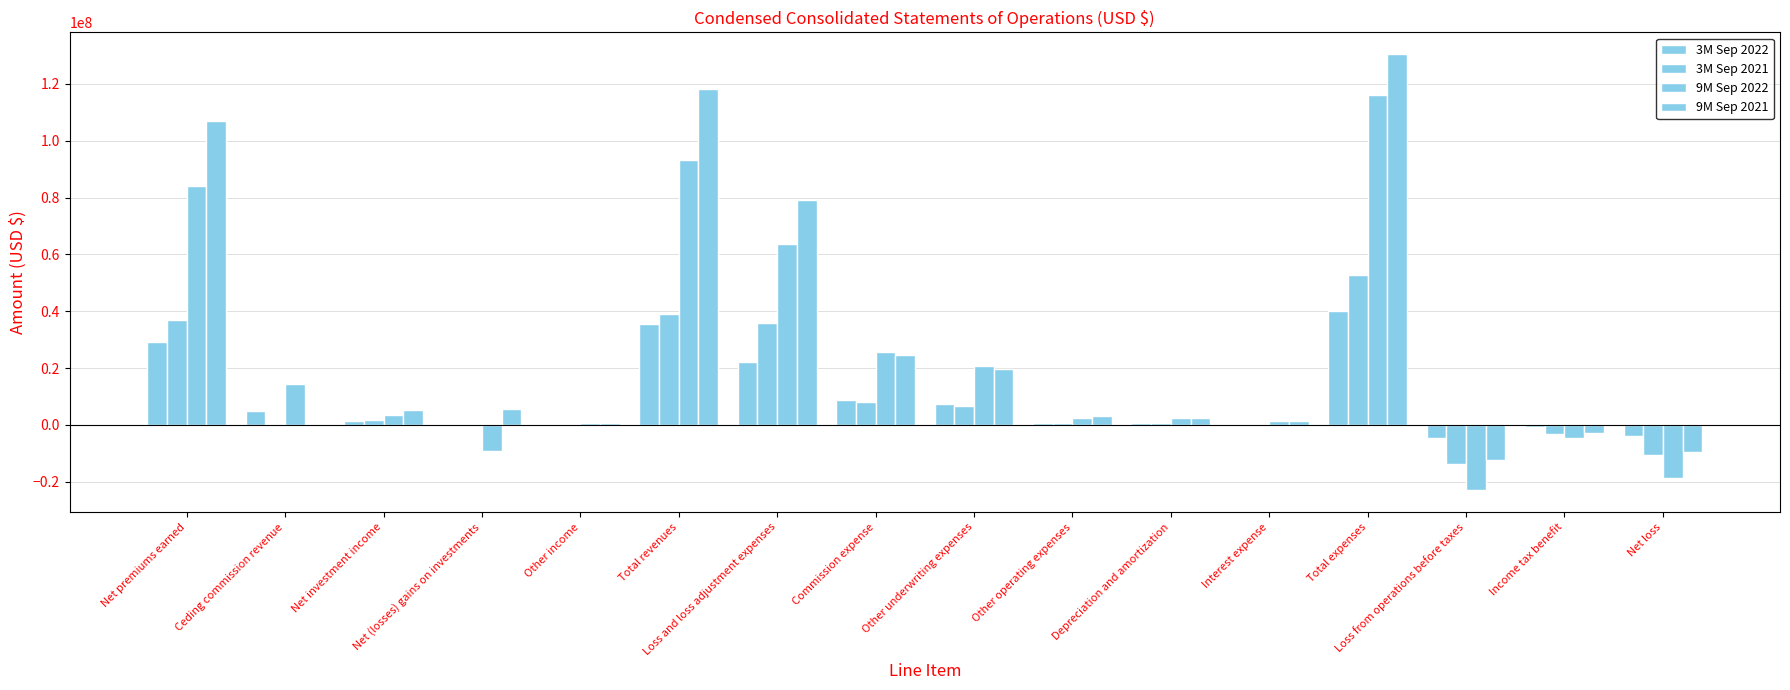

What is the average value of the 3M Sep 2021 series?

9739494